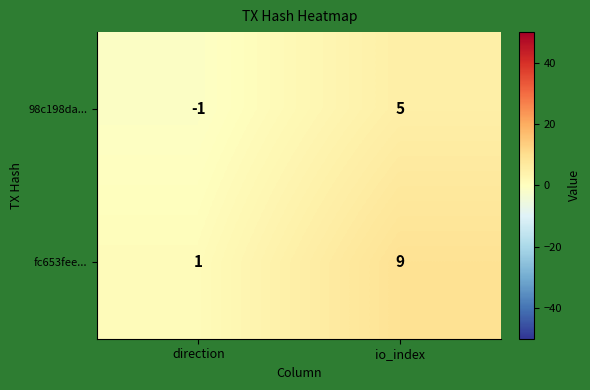

Reading right to left, extract all data points from this chart.

98c198da...: 5	-1
fc653fee...: 9	1